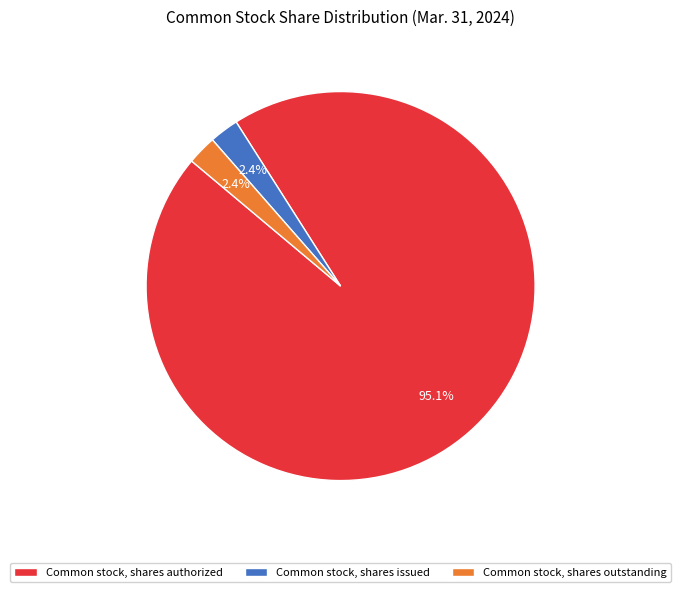

What is the majority slice?

Common stock, shares authorized